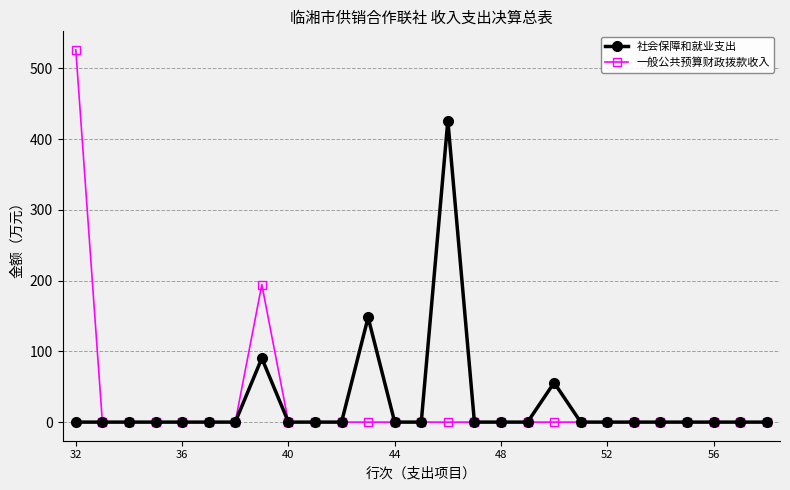

True or false: 一般公共预算财政拨款收入 has more than 0 points higher than both neighbors.

True